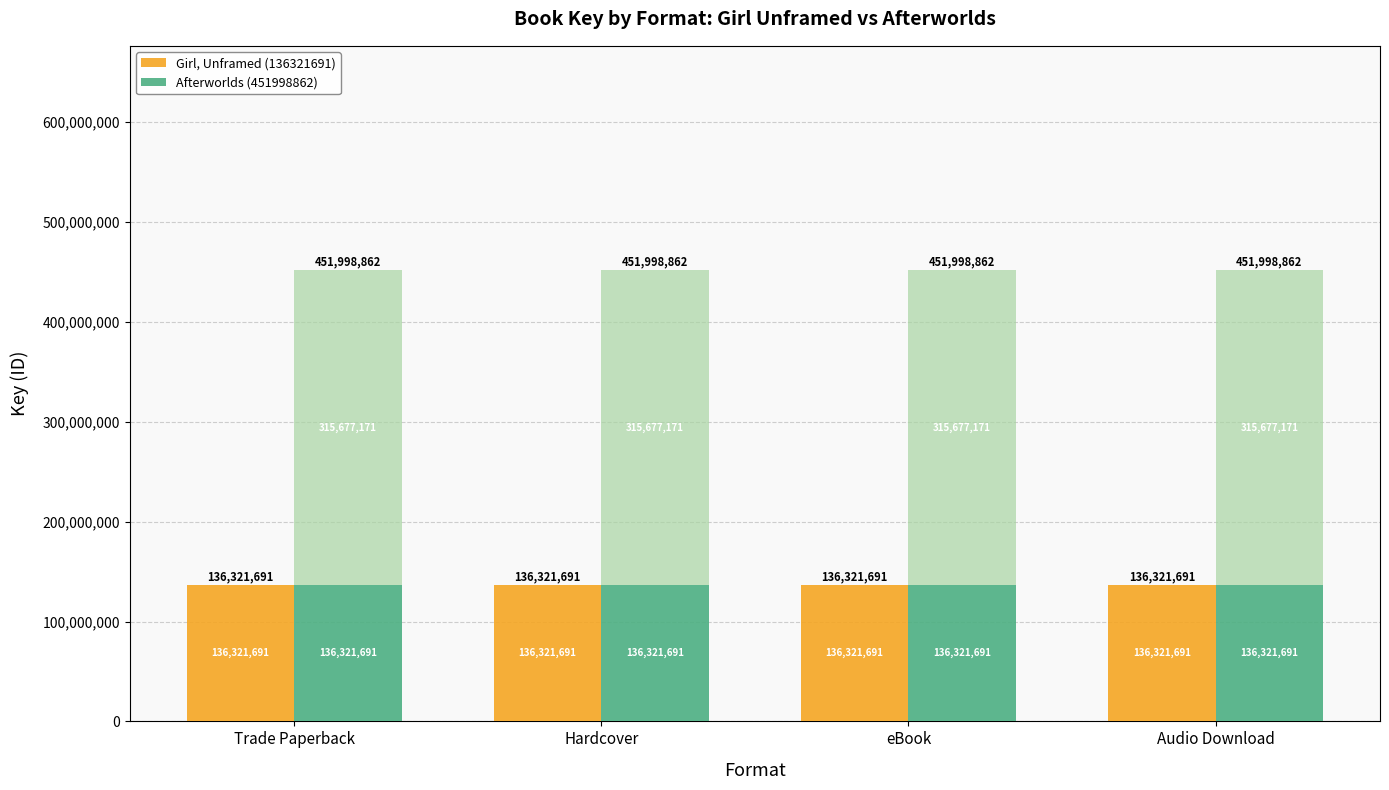

Is the value of Girl, Unframed (136321691) at Audio Download greater than the value of Afterworlds (451998862) at Hardcover?

No